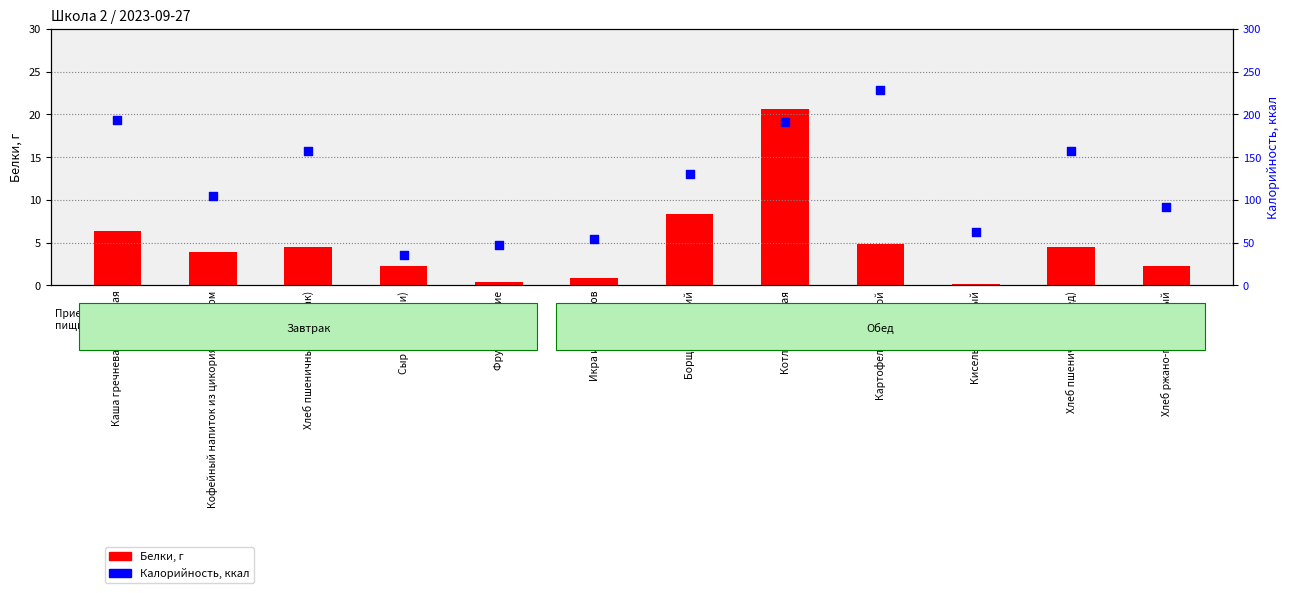

Which series reaches the minimum Y coordinate?

Белки